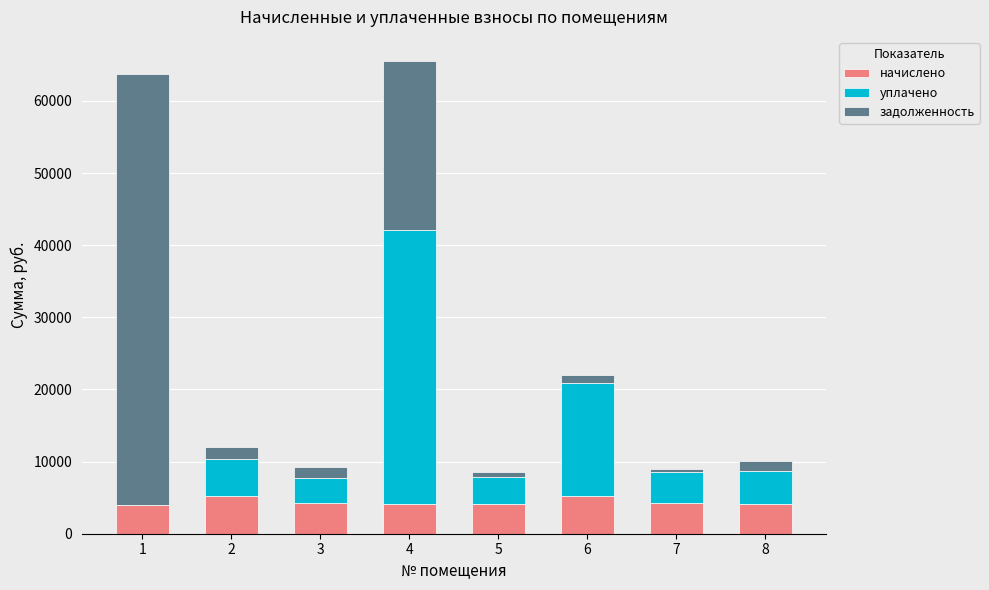

What is the total value across all series at 2?

12079.1